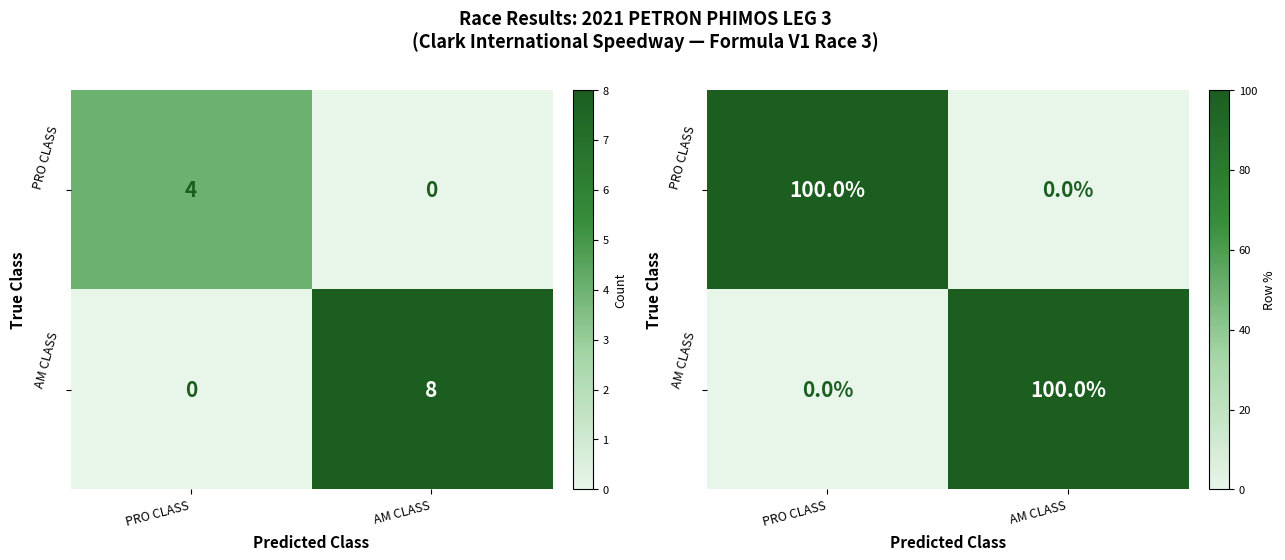

At how many categories does at least one series exceed 82?

2